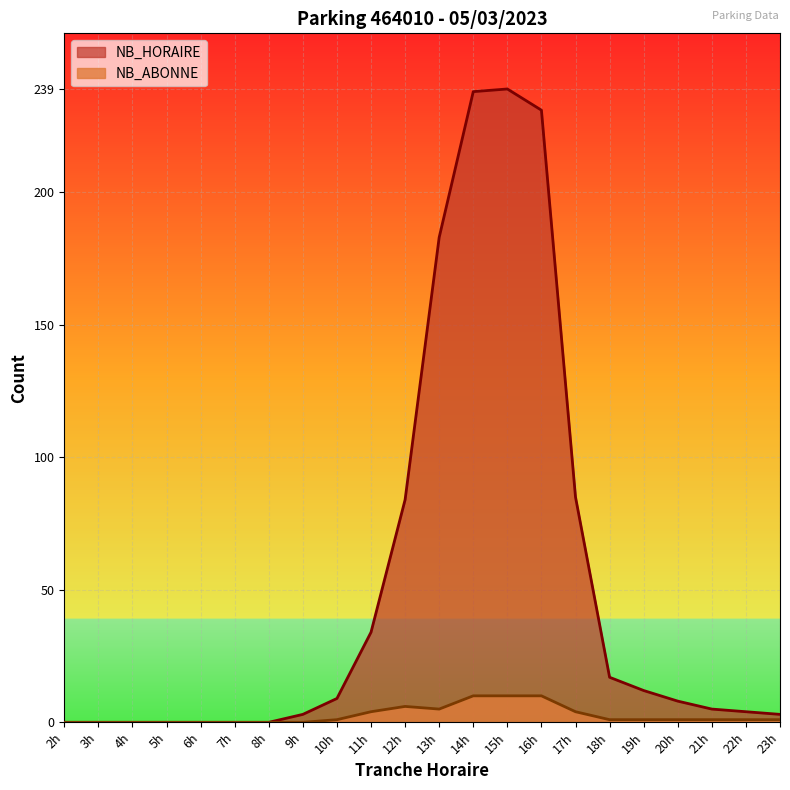

The value of NB_HORAIRE at 10h is 9. True or false?

True